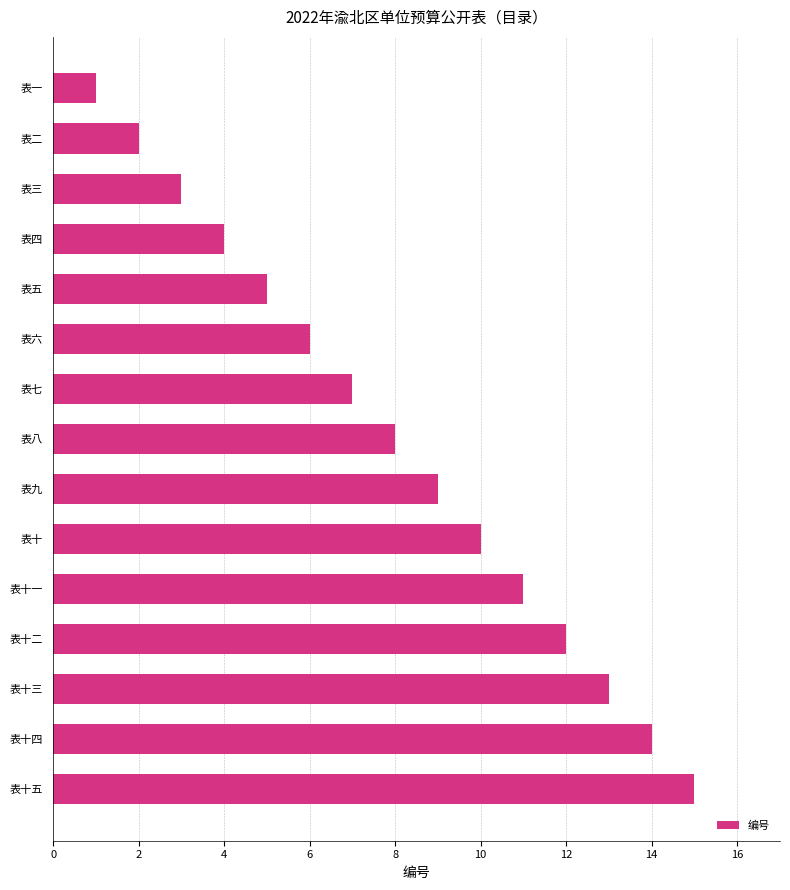

The chart shows a value of 1 at 表五. True or false?

False